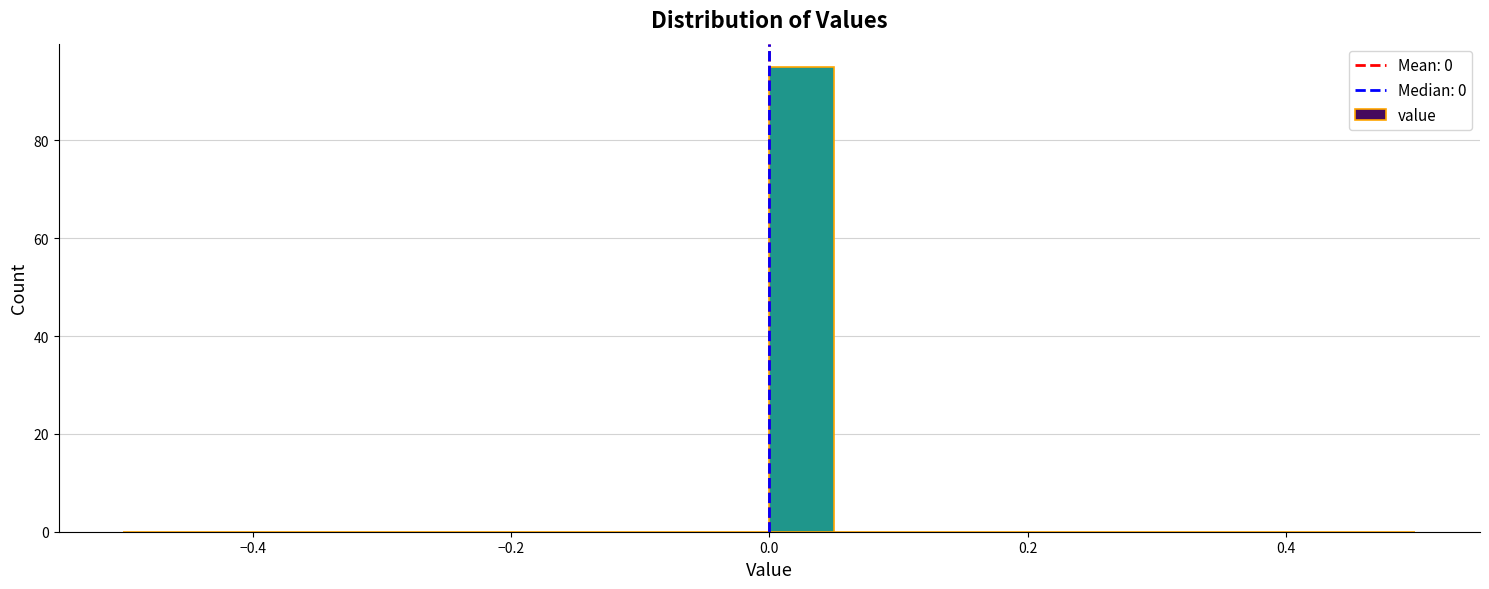

Read against the x-axis, roughly where is the centre of the tallest bar?

0.02